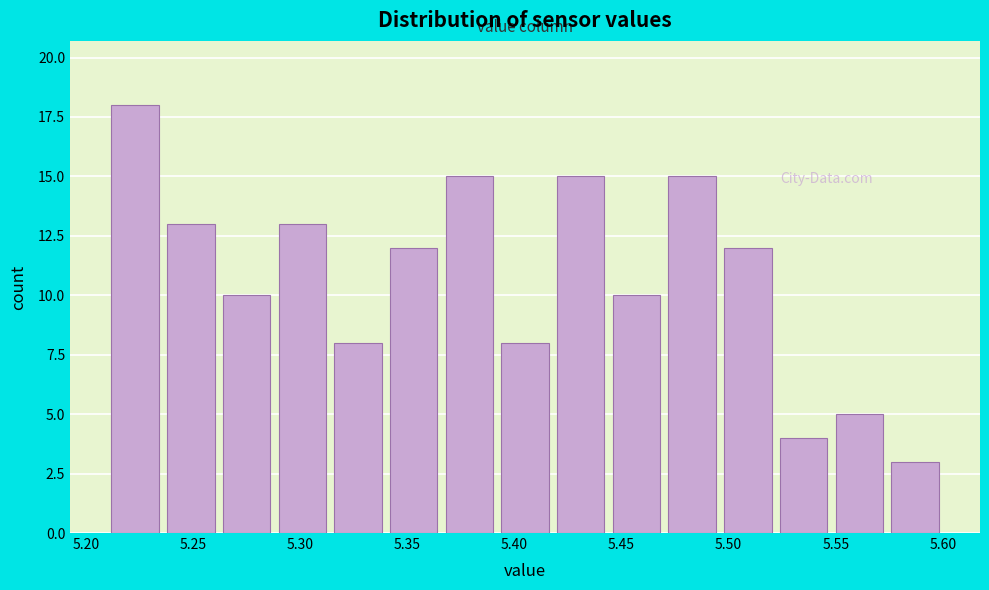

Which range on the x-axis has the tallest bar?

5.210 to 5.236